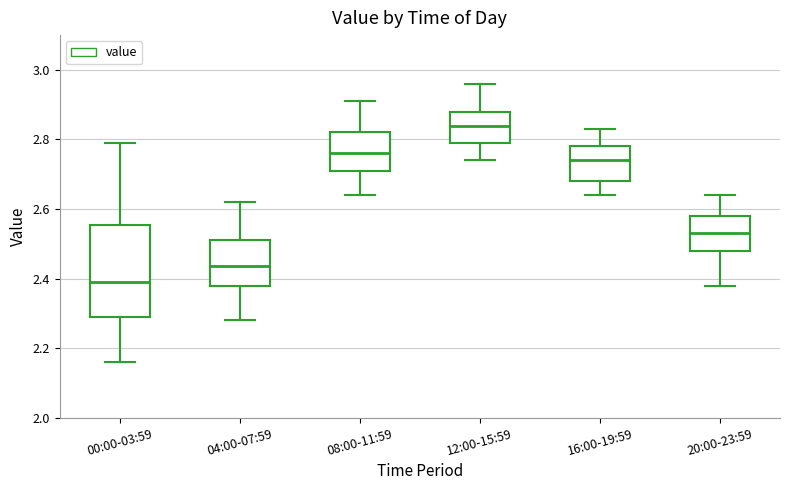

Reading left to right, read every box against the y-axis: the position of its median line, the range the box covers, and the ends of its whiskers. The values are not printed on the chart, so give them approximately, as read against the axis.

00:00-03:59: median 2.40, box 2.30 to 2.56, whiskers 2.16 to 2.80
04:00-07:59: median 2.44, box 2.38 to 2.52, whiskers 2.28 to 2.62
08:00-11:59: median 2.76, box 2.72 to 2.82, whiskers 2.64 to 2.92
12:00-15:59: median 2.84, box 2.80 to 2.88, whiskers 2.74 to 2.96
16:00-19:59: median 2.74, box 2.68 to 2.78, whiskers 2.64 to 2.84
20:00-23:59: median 2.54, box 2.48 to 2.58, whiskers 2.38 to 2.64